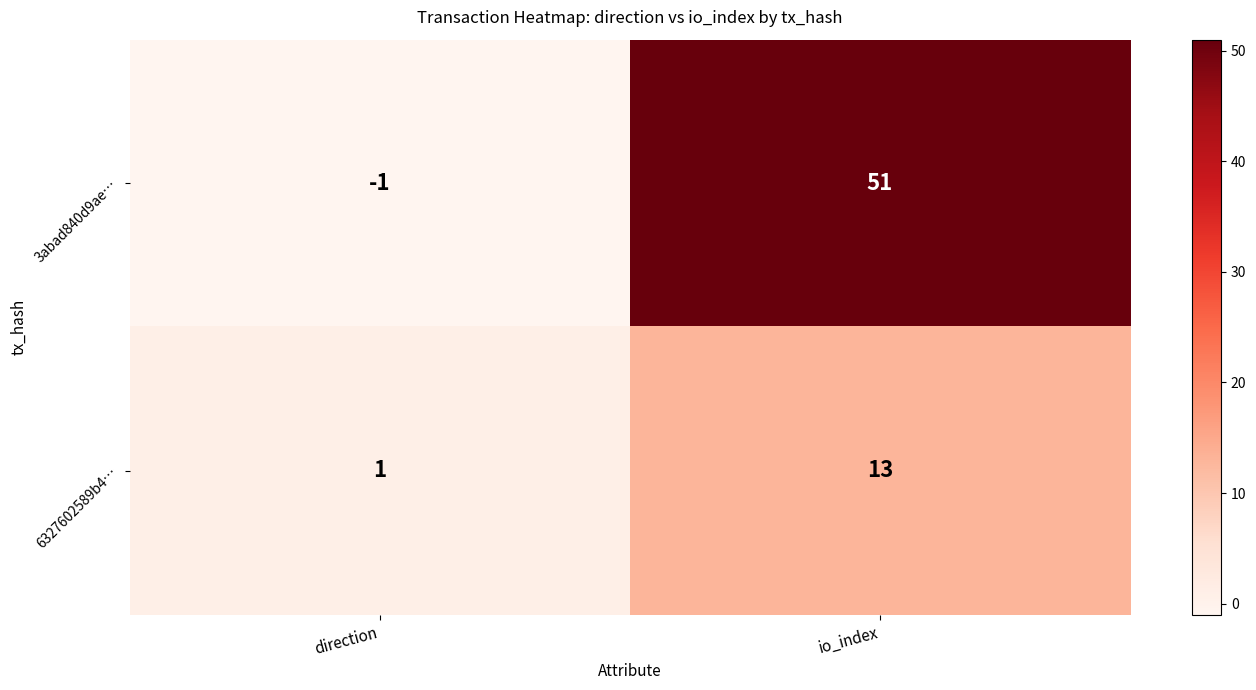

How many series are shown in this chart?

2